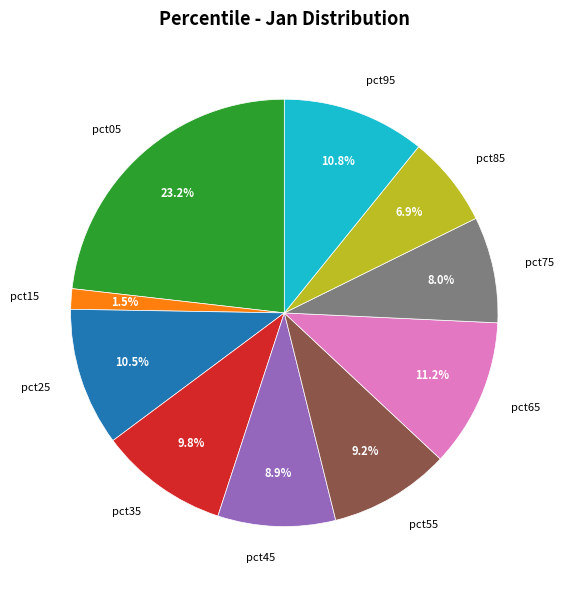

The pct95 slice represents 11% of the pie. True or false?

True